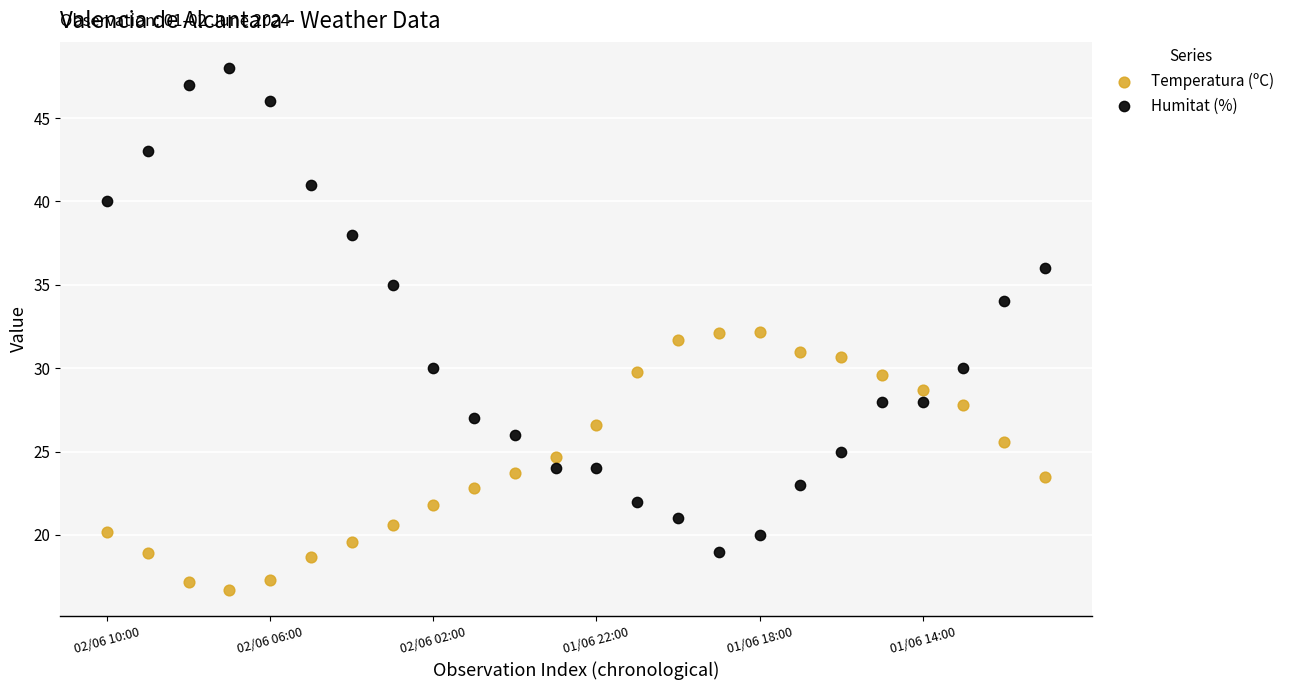

Which series contains the lowest Y value?

Temperatura (ºC)